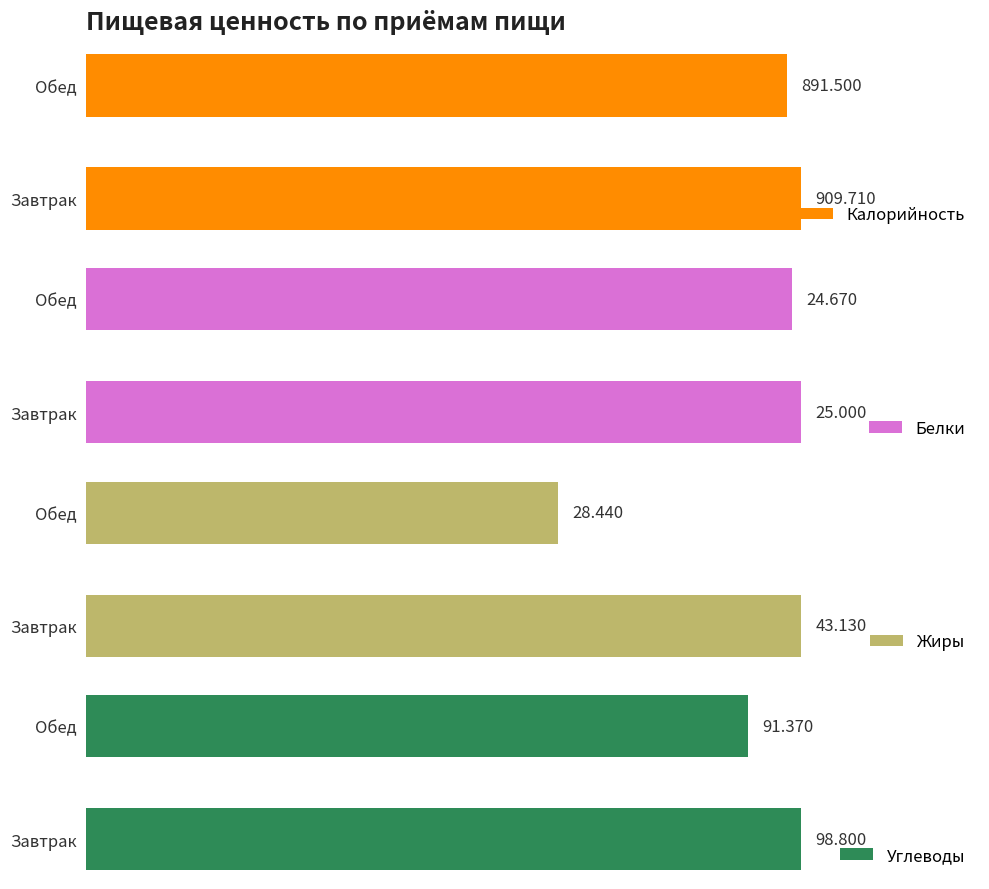

Which category has the lowest value in the Жиры series?

Обед